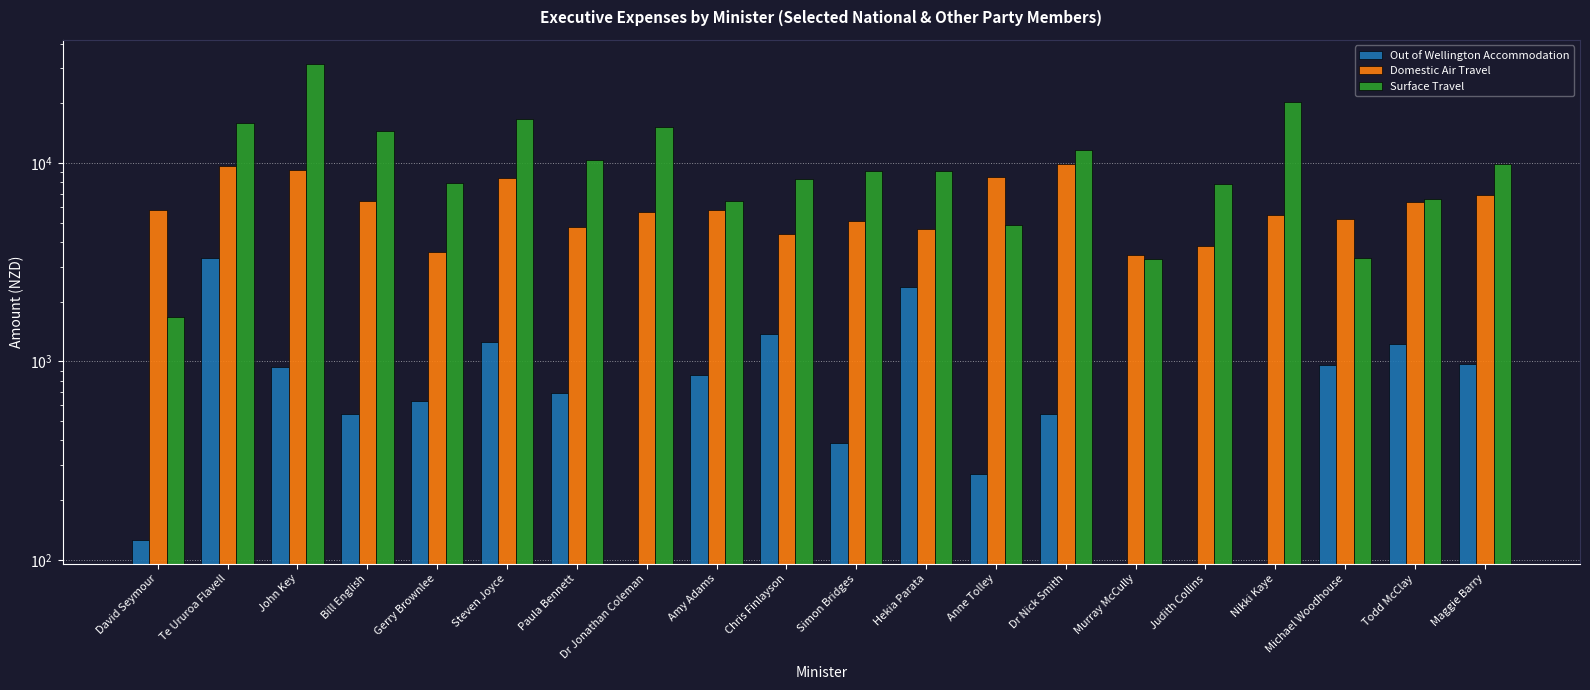

What is the difference between the highest and lowest values at Amy Adams?

5588